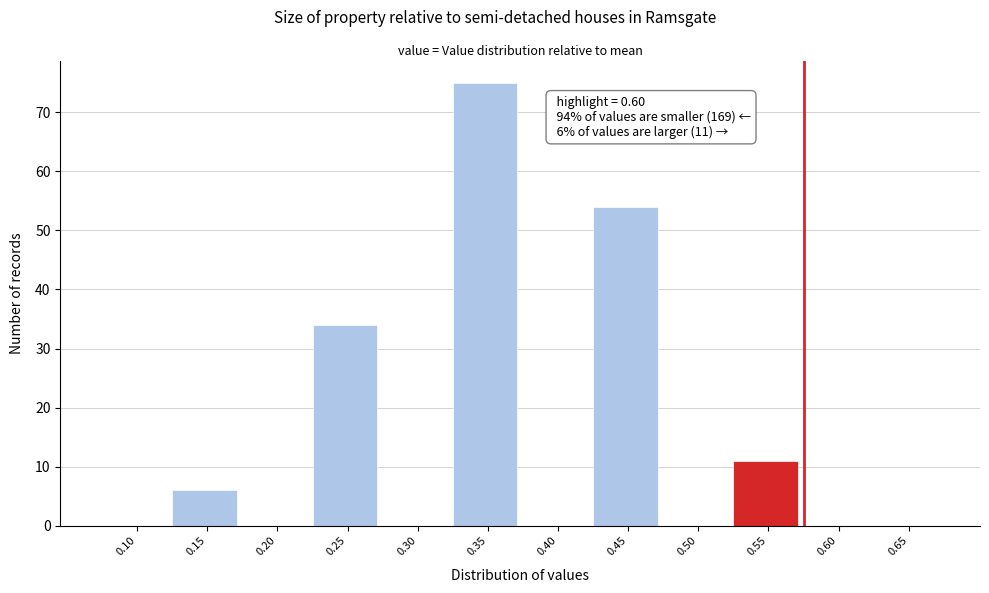

Reading left to right, transcribe all the data shown in this chart.

0.10=0	0.15=6	0.20=0	0.25=34	0.30=0	0.35=75	0.40=0	0.45=54	0.50=0	0.55=11	0.60=0	0.65=0